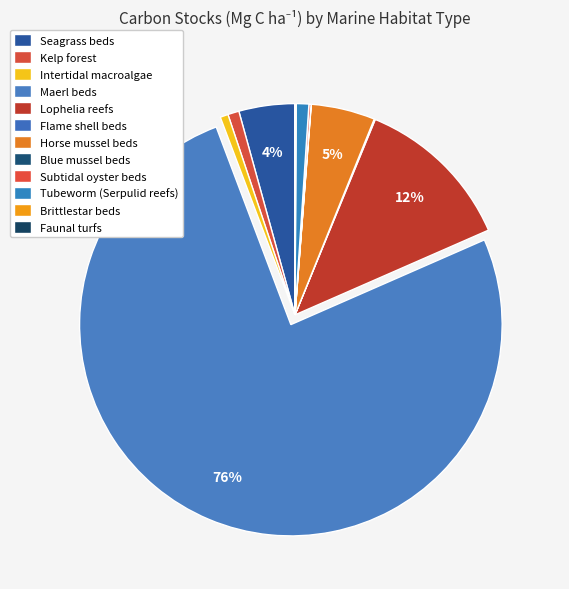

Which has a higher value, Tubeworm (Serpulid reefs) or Blue mussel beds?

Tubeworm (Serpulid reefs)